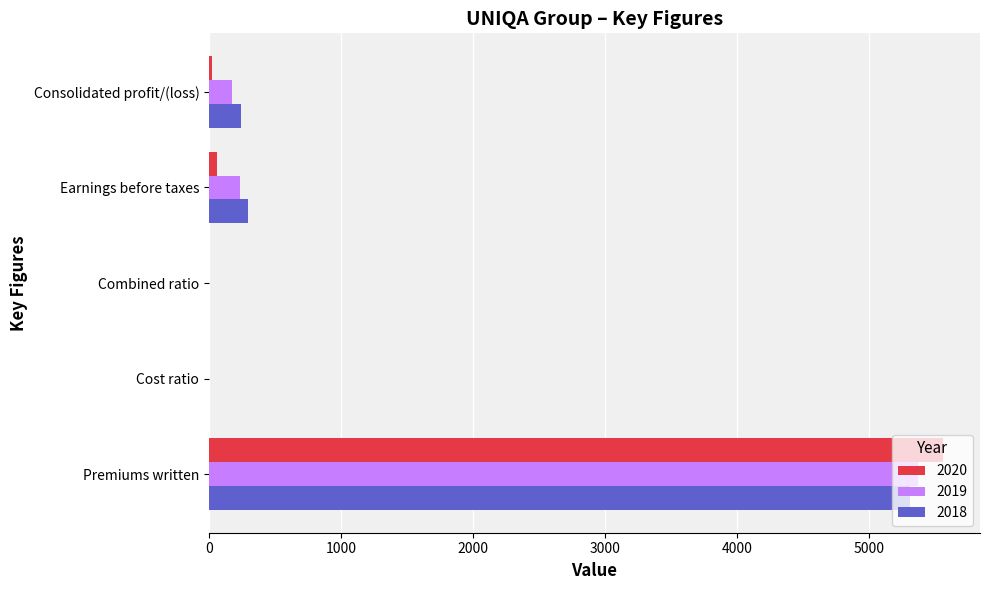

Is it true that 2018 equals 294.6 at Earnings before taxes?

True